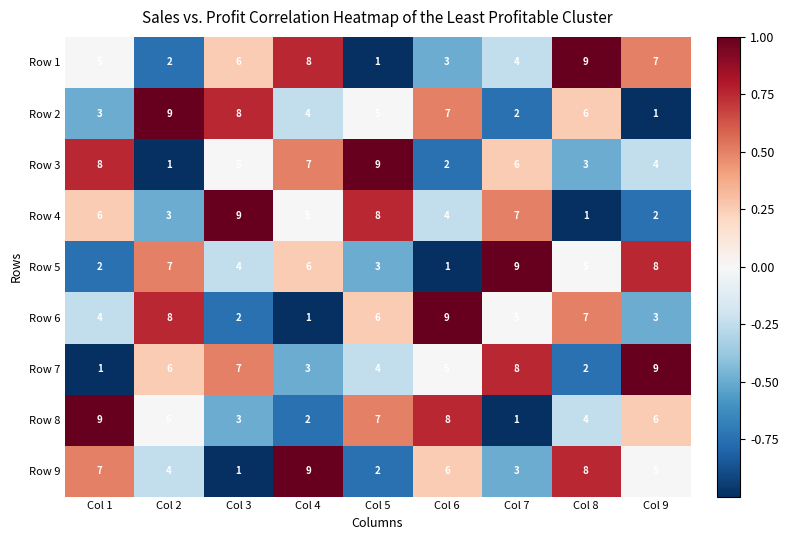

Is it true that Row 5 equals 6 at Col 4?

True